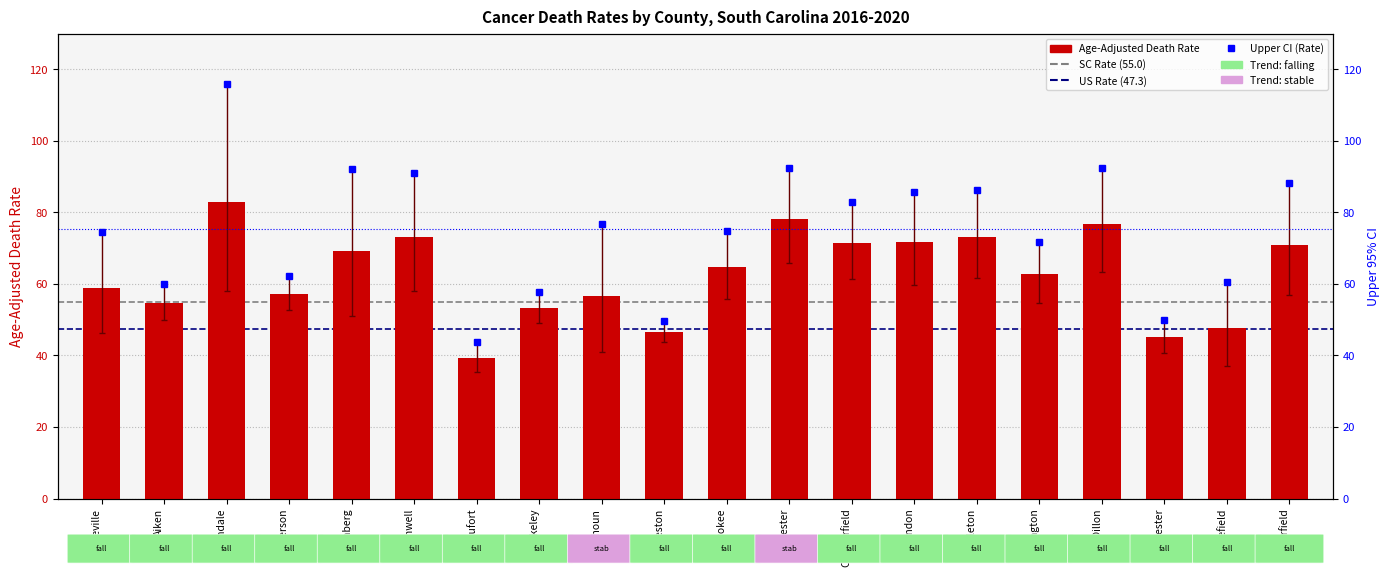

Is the value of Age-Adjusted Death Rate at Chesterfield greater than the value of Lower CI at Calhoun?

Yes